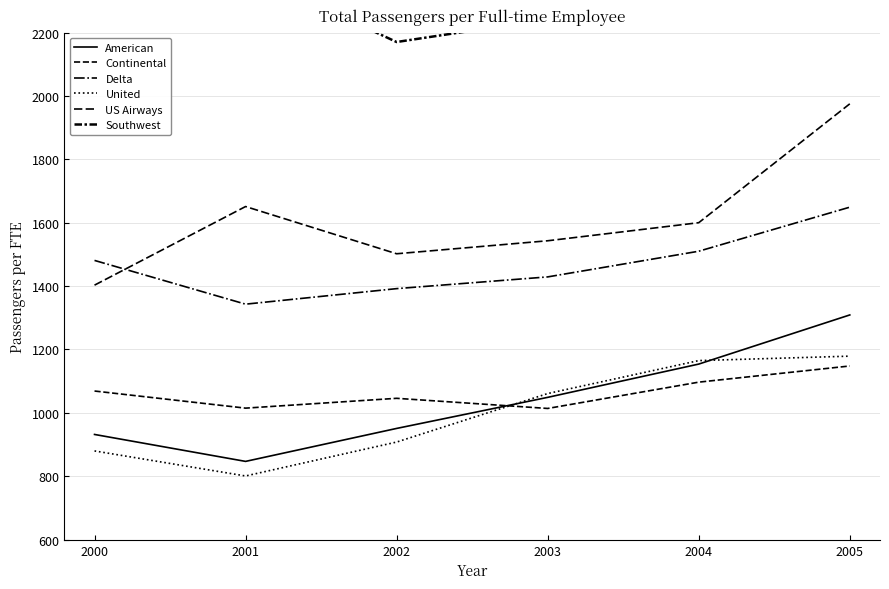

At which label is Continental closest to 1081?

2000